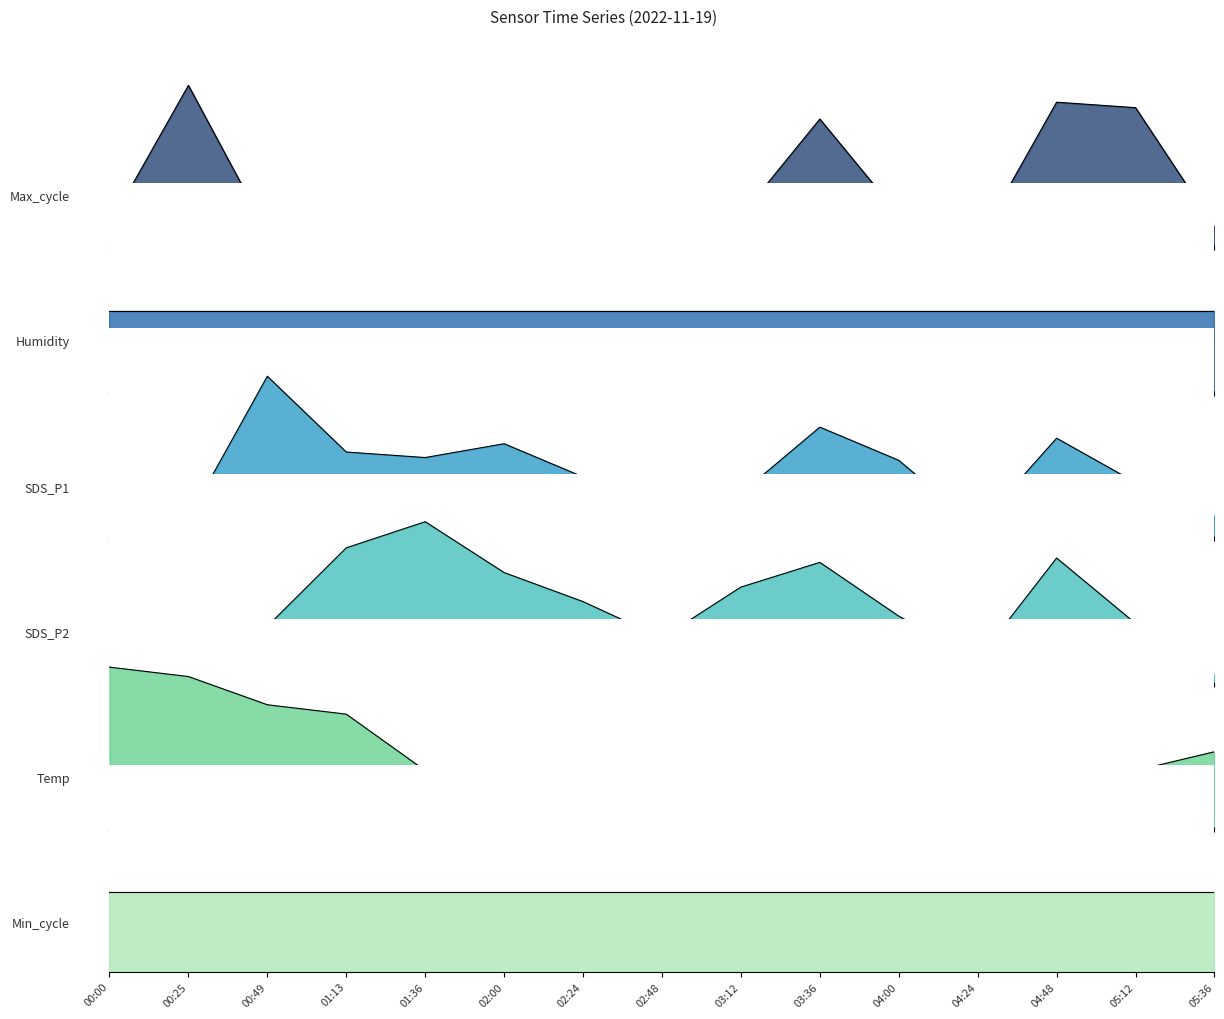

Rank the categories by SDS_P2 value from lowest to highest.

00:00, 05:36, 04:24, 00:25, 02:48, 00:49, 05:12, 04:00, 02:24, 03:12, 02:00, 03:36, 04:48, 01:13, 01:36